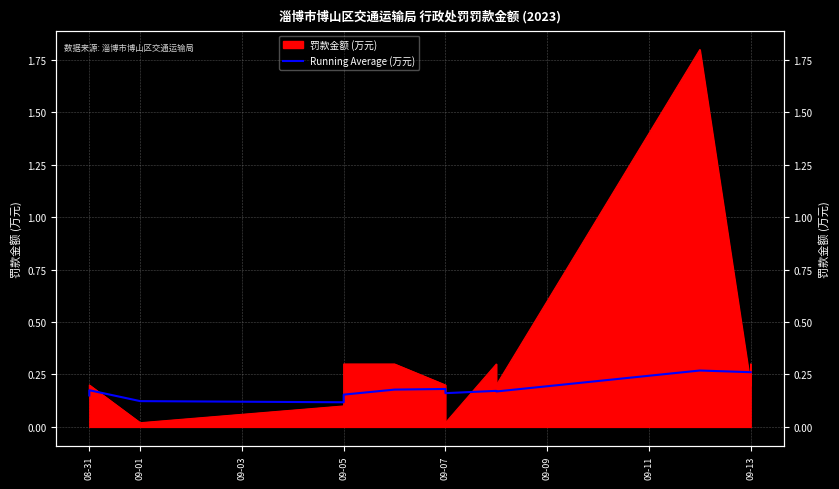

What is the label of the 2nd point from the left?

08-31